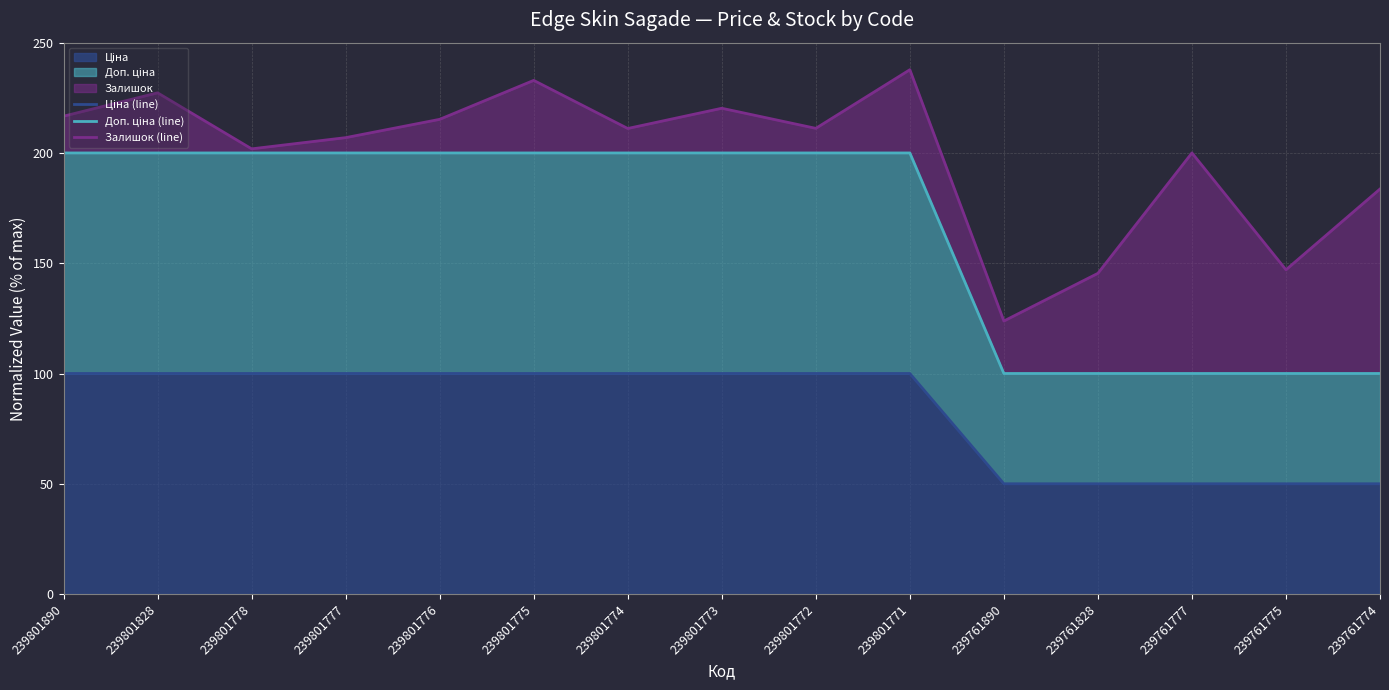

Rank the series by their maximum value, from lowest to highest.

Ціна (line), Доп. ціна (line), Залишок (line)